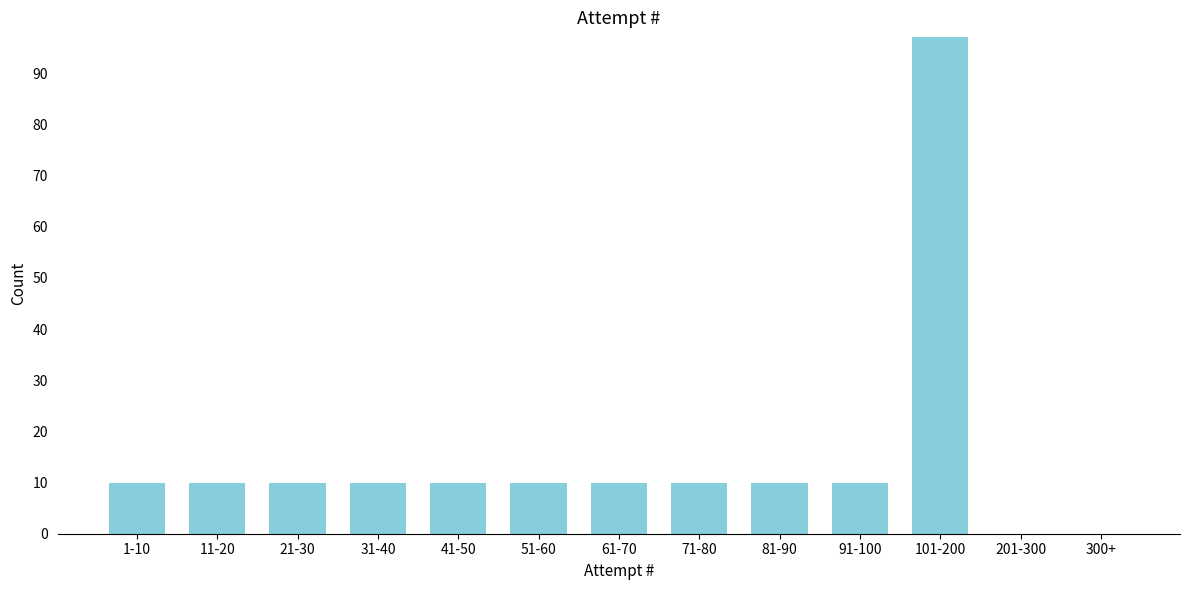

Reading right to left, extract all data points from this chart.

300+=0	201-300=0	101-200=97	91-100=10	81-90=10	71-80=10	61-70=10	51-60=10	41-50=10	31-40=10	21-30=10	11-20=10	1-10=10